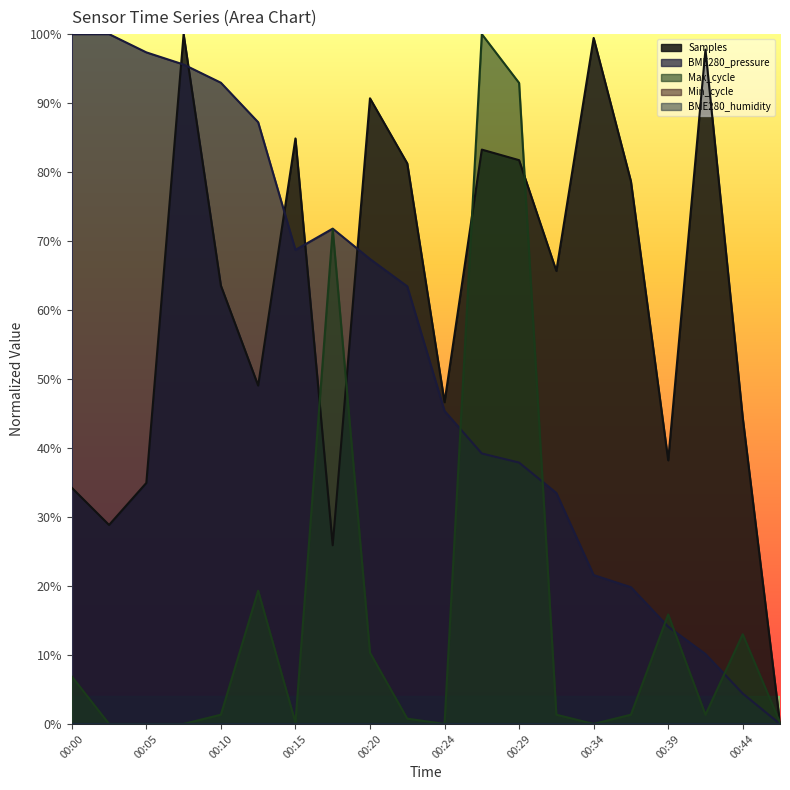

The Samples series shows 0.5 at 00:07. True or false?

False